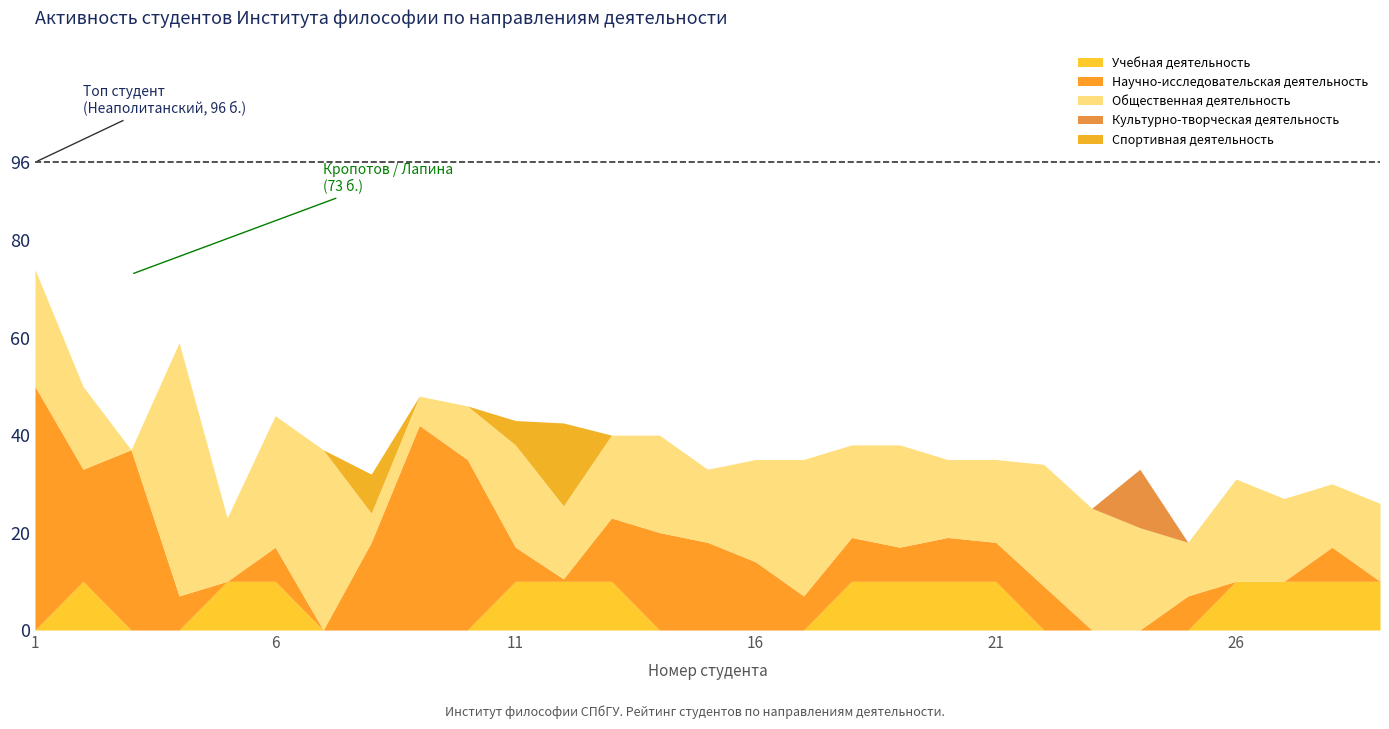

What is the sum of all Учебная деятельность values?

140.0